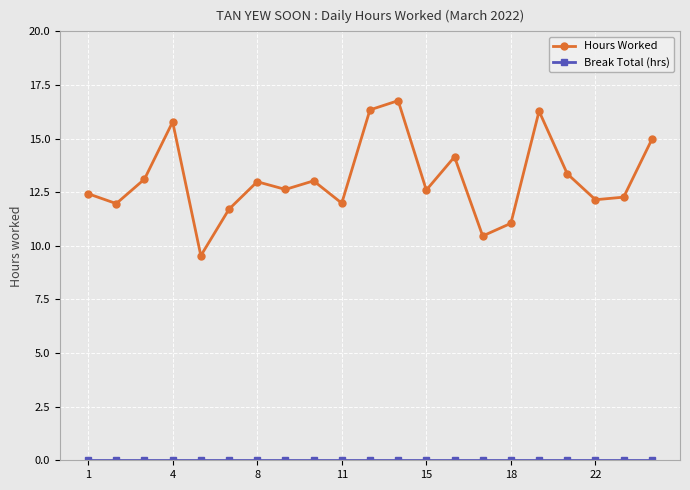

What is the value of the Hours Worked point at the 4th from the left?

15.8